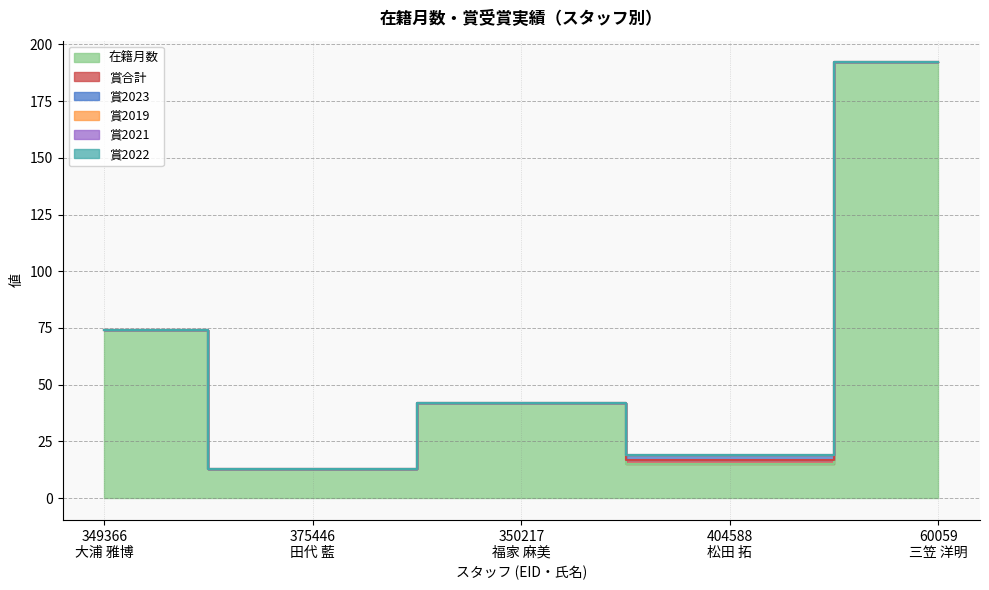

Which series changed the most between 350217
福家 麻美 and 60059
三笠 洋明?

在籍月数